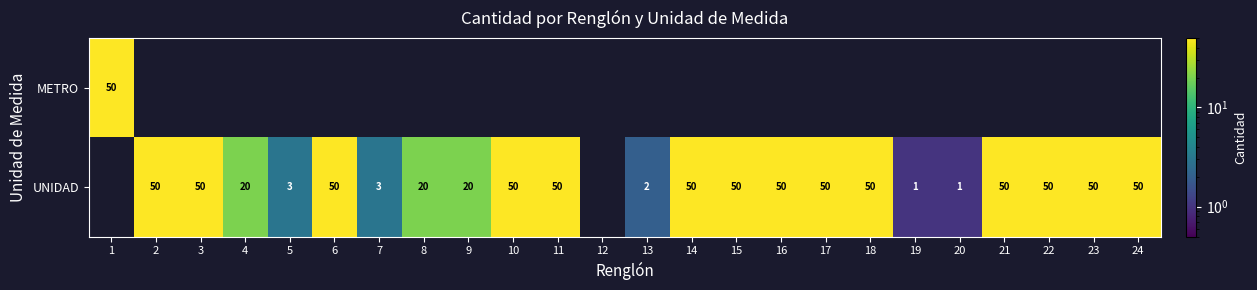

At which category does the chart reach its minimum across all series?

2